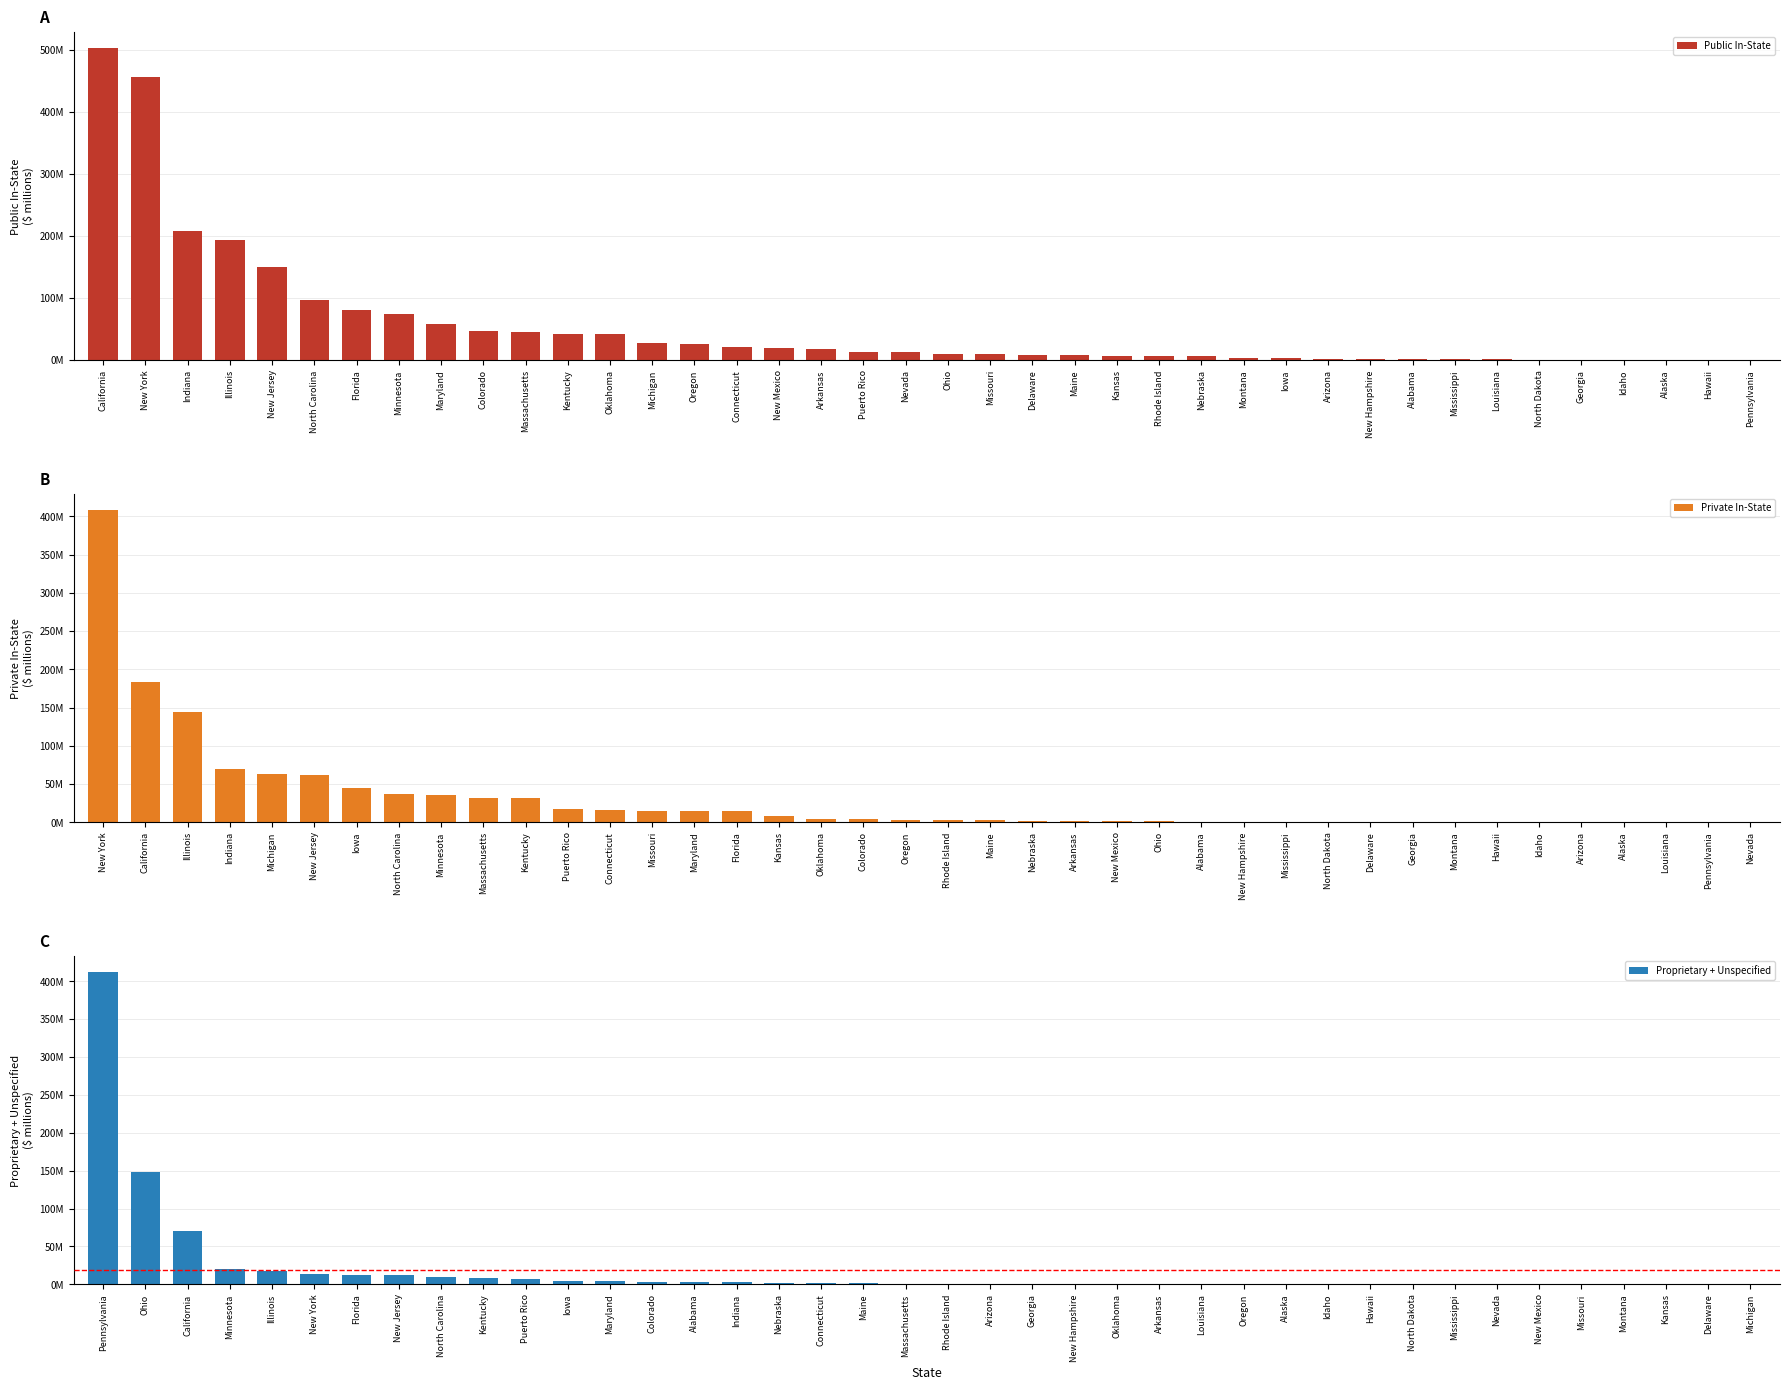

The Private In-State series shows 62.6 at Michigan. True or false?

True